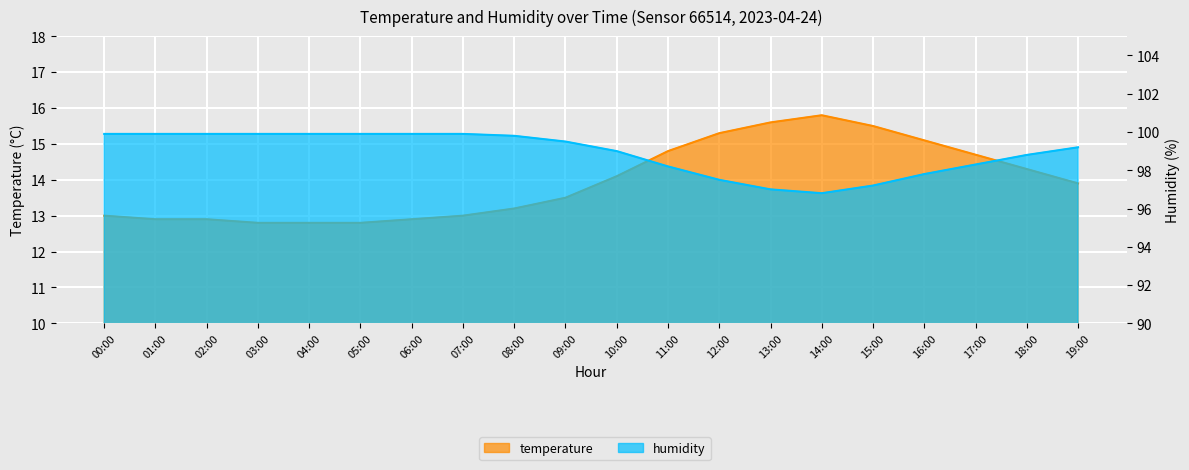

Where does the humidity series first go above 99?

00:00